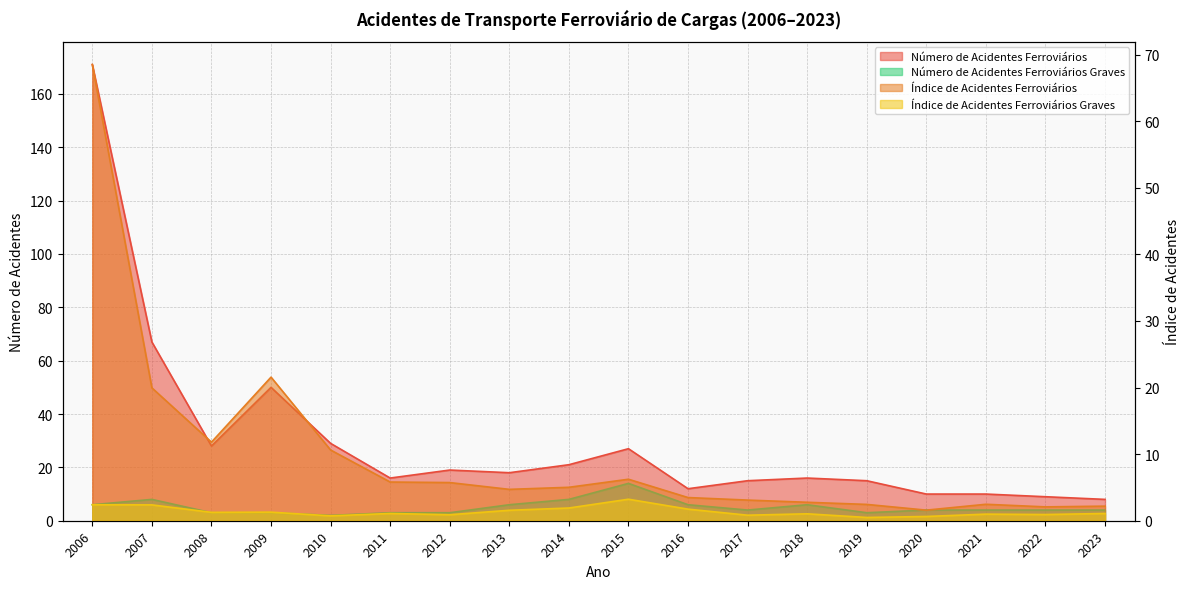

Which label corresponds to the largest value in the chart?

2006